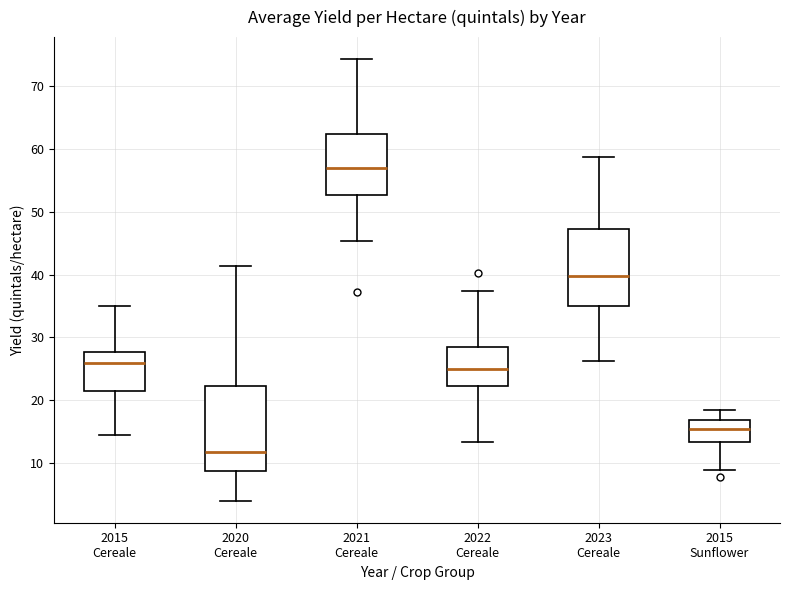

Comparing the boxes themselves (not the whiskers), which one is the tallest?

2020 Cereale